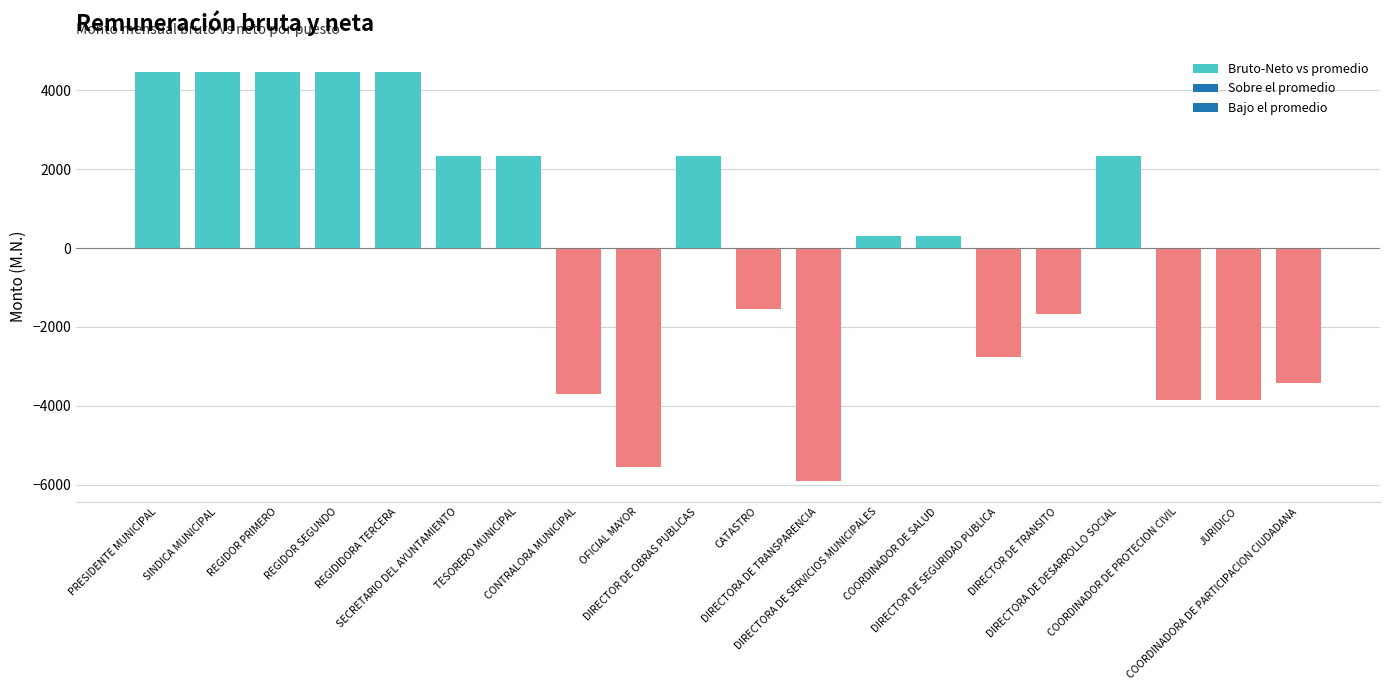

What is the approximate value at COORDINADORA DE PARTICIPACION CIUDADANA?

-3411.5